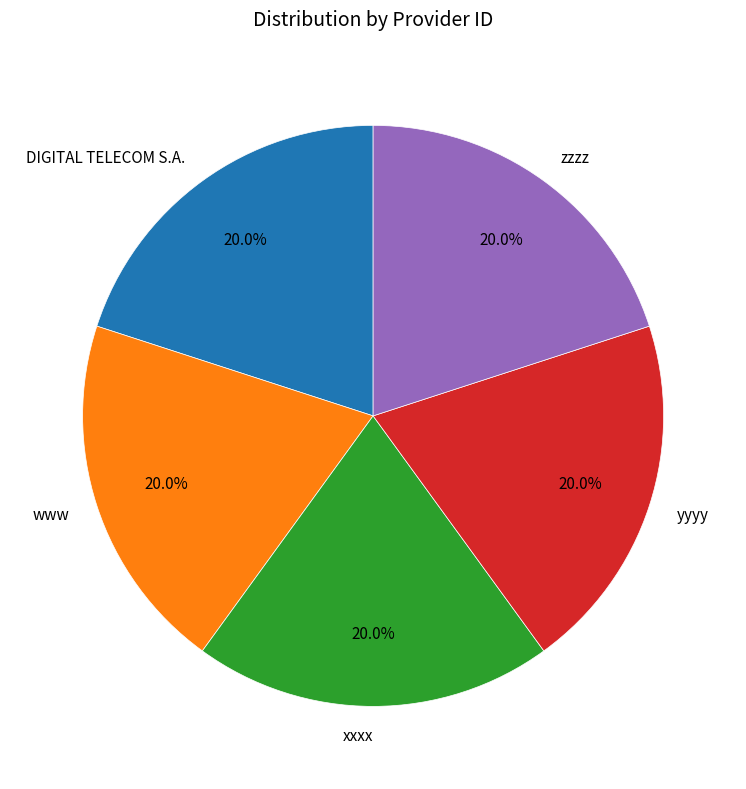

Is there any slice that represents more than half of the pie?

No